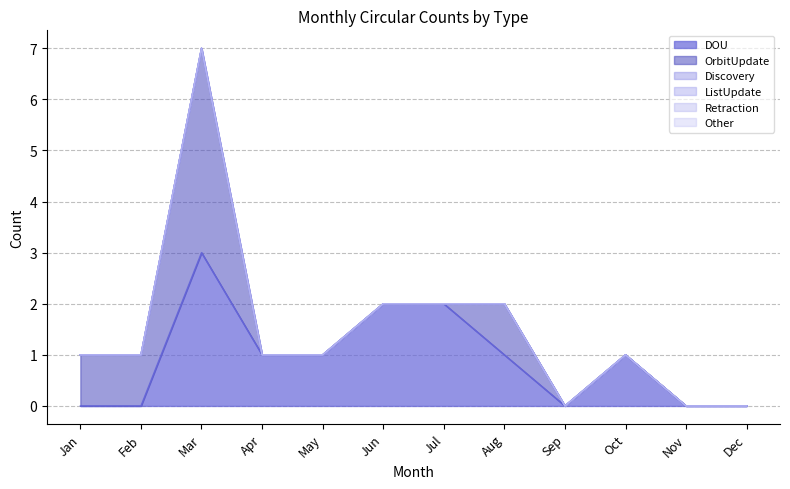

True or false: Discovery and OrbitUpdate cross at least once.

False